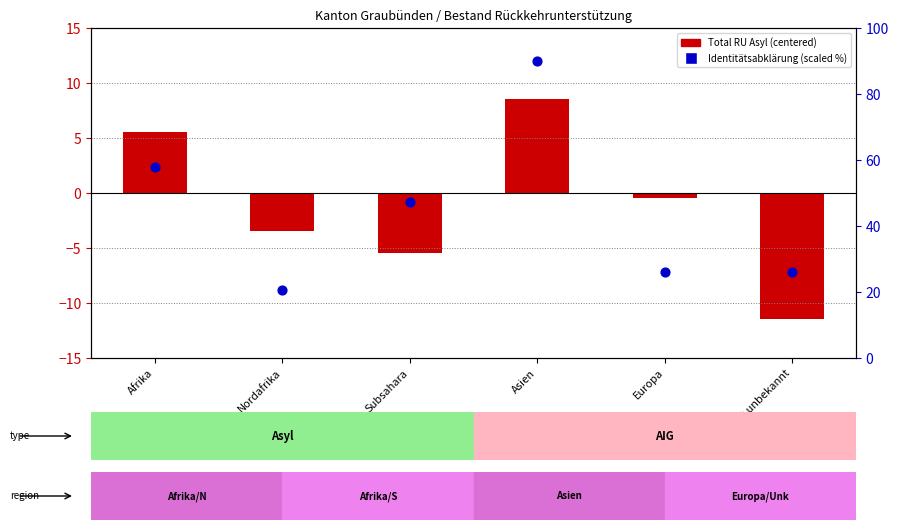

Which series has the largest Y range (max minus min)?

Identitätsabklärung (scaled)